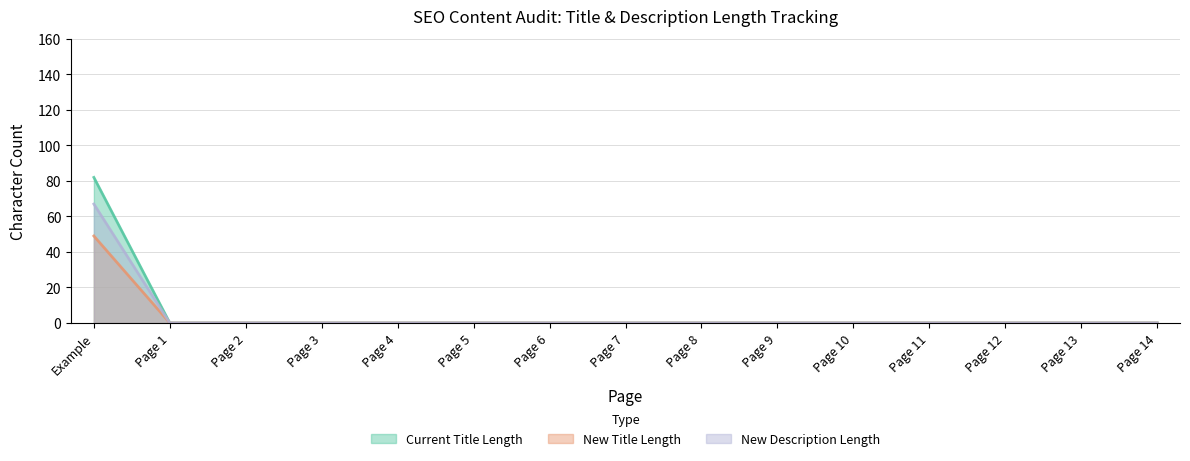

Reading left to right, transcribe all the data shown in this chart.

Current Title Length: Example=49	Page 1=0	Page 2=0	Page 3=0	Page 4=0	Page 5=0	Page 6=0	Page 7=0	Page 8=0	Page 9=0	Page 10=0	Page 11=0	Page 12=0	Page 13=0	Page 14=0
New Title Length: Example=82	Page 1=0	Page 2=0	Page 3=0	Page 4=0	Page 5=0	Page 6=0	Page 7=0	Page 8=0	Page 9=0	Page 10=0	Page 11=0	Page 12=0	Page 13=0	Page 14=0
New Description Length: Example=67	Page 1=0	Page 2=0	Page 3=0	Page 4=0	Page 5=0	Page 6=0	Page 7=0	Page 8=0	Page 9=0	Page 10=0	Page 11=0	Page 12=0	Page 13=0	Page 14=0